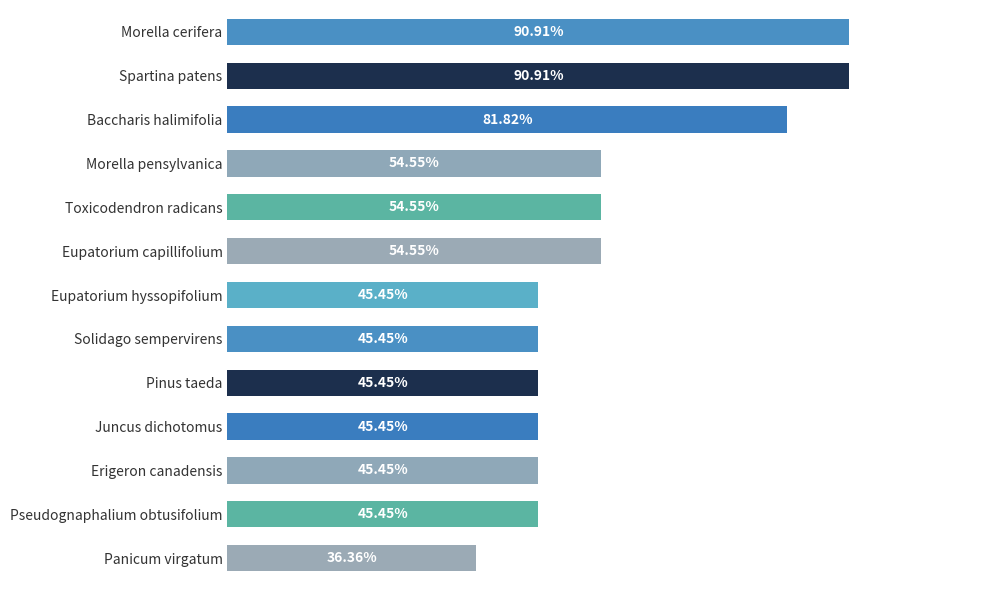

Which has a higher value, Pinus taeda or Morella cerifera?

Morella cerifera